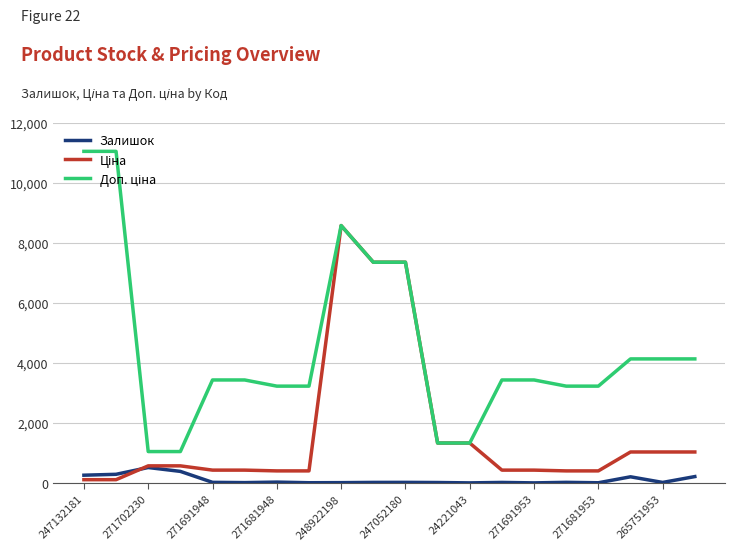

What is the maximum value shown in the chart?

11055.0